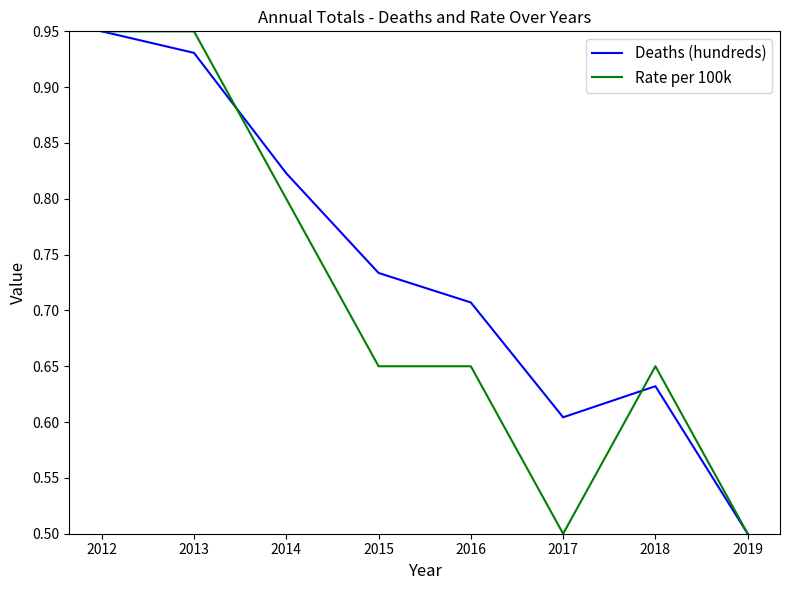

Rank the categories by Deaths (hundreds) value from lowest to highest.

2019, 2017, 2018, 2016, 2015, 2014, 2013, 2012